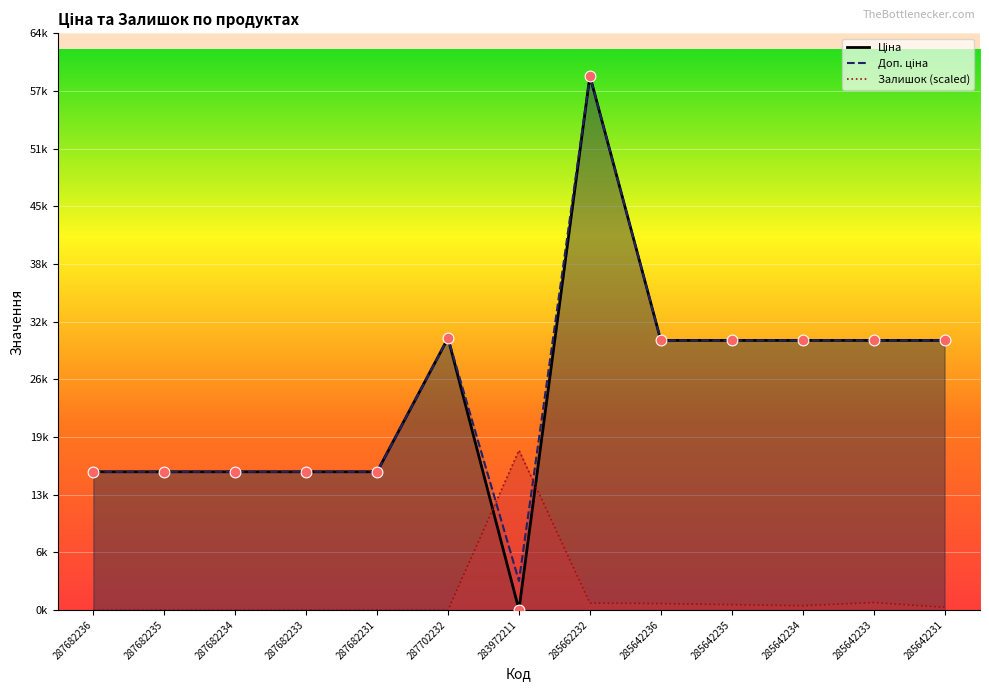

Which series has the widest spread of Y values?

Ціна